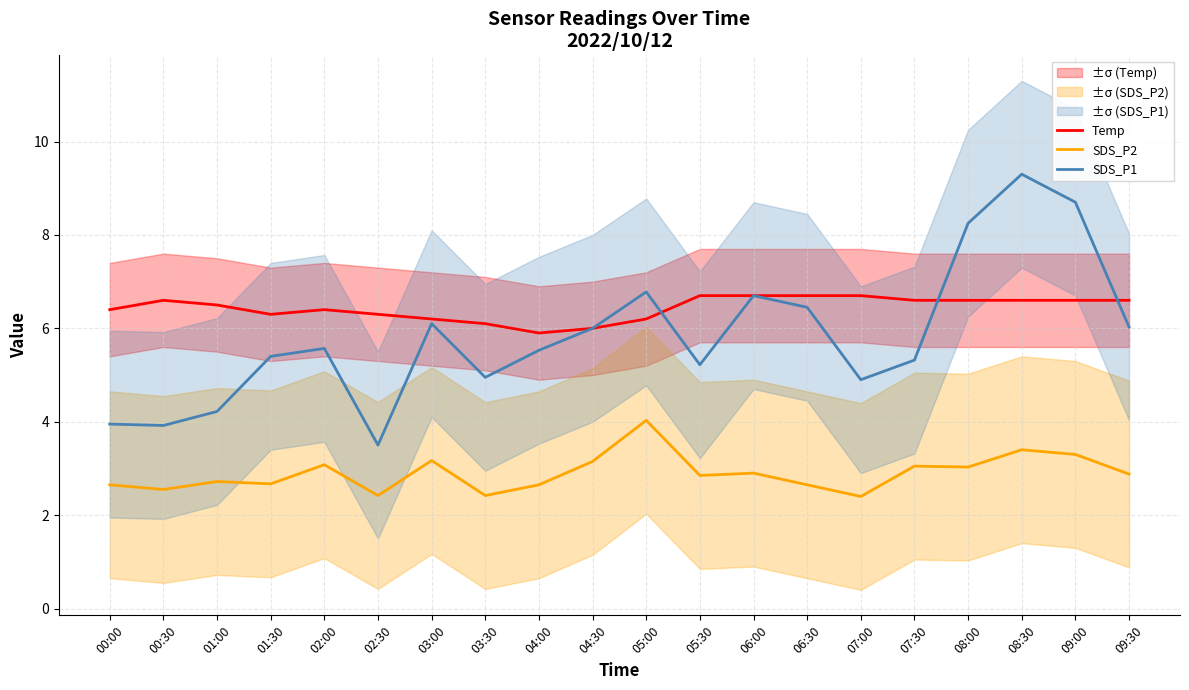

What is the label of the 15th point from the left?

07:00